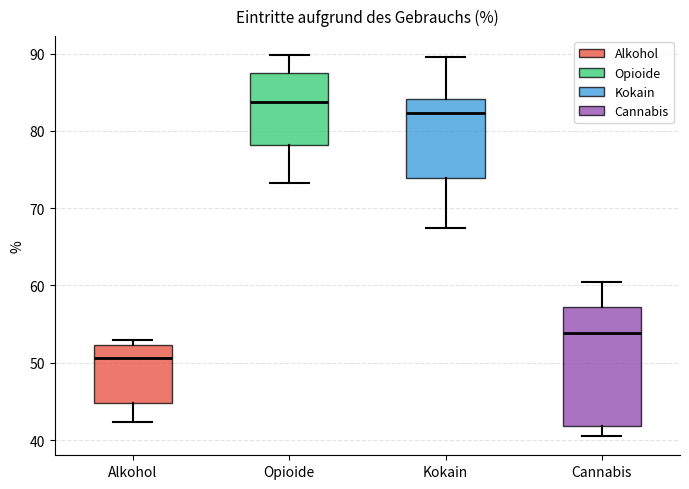

Which box is the tallest, from its lower edge to its upper edge?

Cannabis